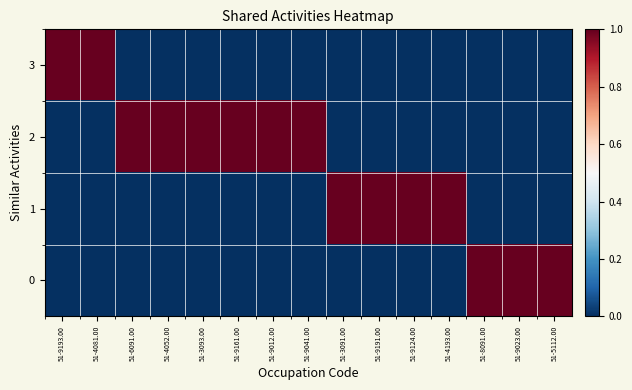

Which has a higher value, 51-9041.00 or 51-9124.00?

51-9041.00